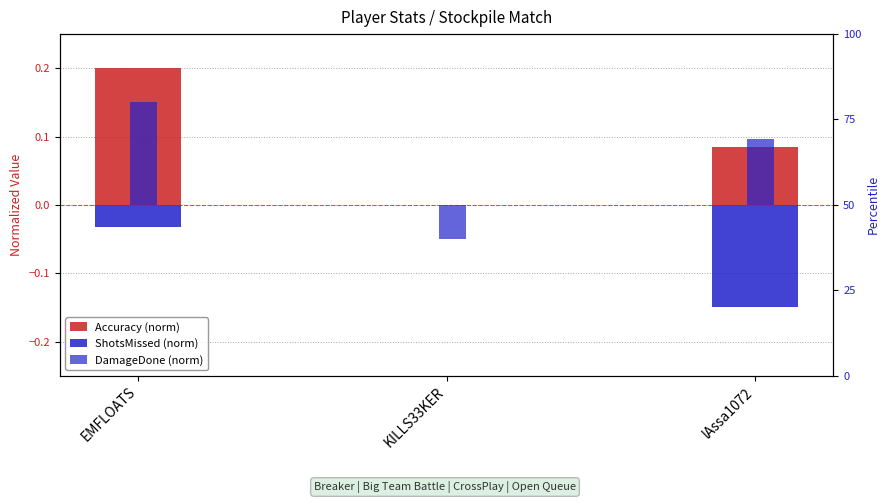

Read the ShotsMissed (norm) value at lAssa1072.

-0.1